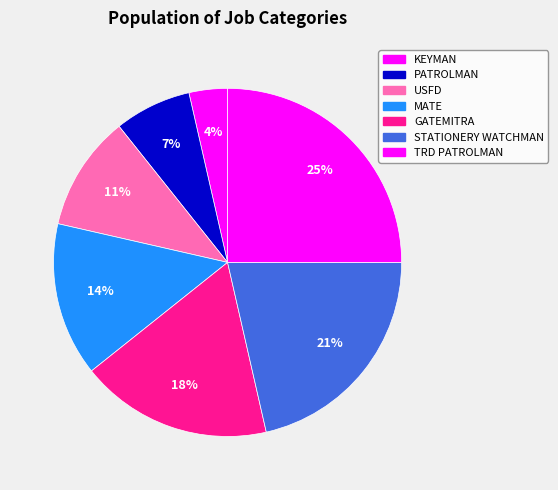

Is there any slice that represents more than half of the pie?

No